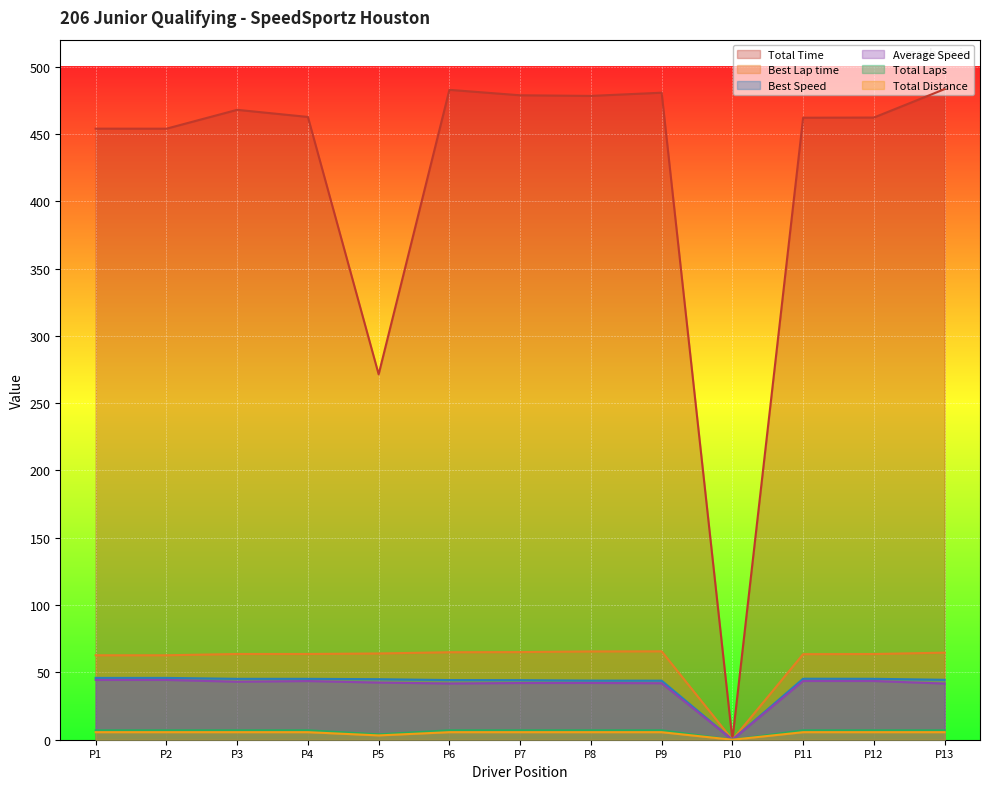

Which series has the largest total across all categories?

Total Time